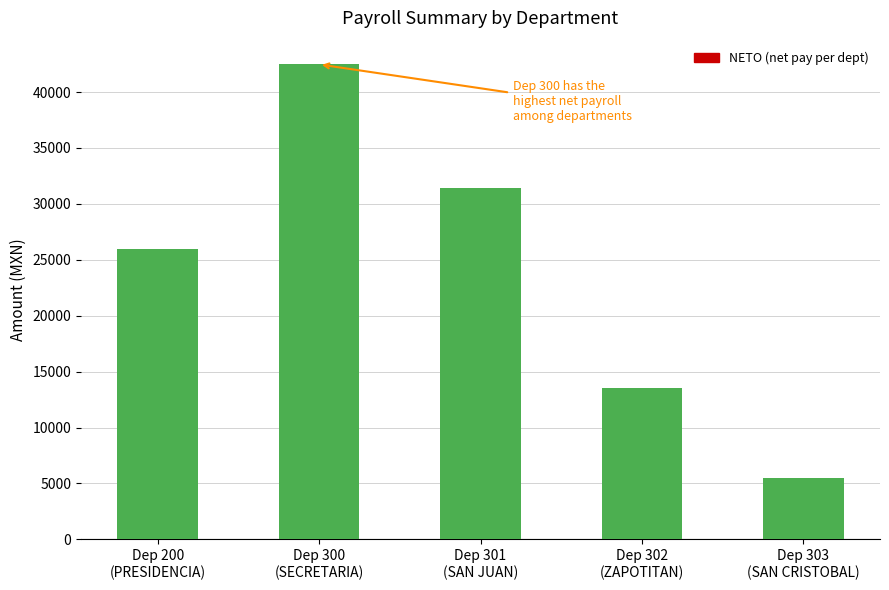

List the labels in order of value, smallest first.

Dep 303
(SAN CRISTOBAL), Dep 302
(ZAPOTITAN), Dep 200
(PRESIDENCIA), Dep 301
(SAN JUAN), Dep 300
(SECRETARIA)